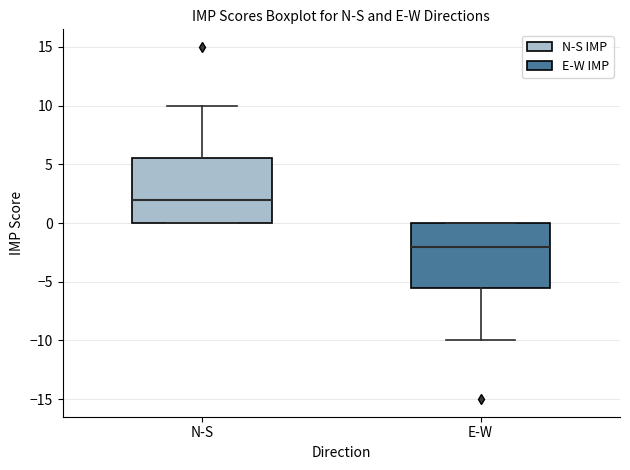

Reading left to right, transcribe this box plot: for each box, give where its median line is, the range the box spans, and where its two whiskers end, as read against the y-axis. The values are not printed on the chart, so give them approximately, as read against the axis.

N-S: median 2.0, box 0.0 to 5.5, whiskers 0.0 to 10.0
E-W: median -2.0, box -5.5 to 0.0, whiskers -10.0 to 0.0